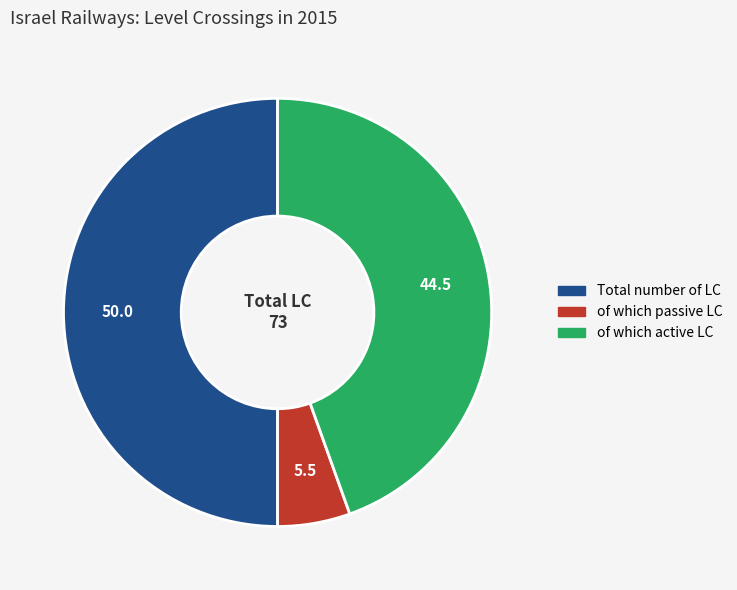

Rank the categories by value from lowest to highest.

of which passive LC, of which active LC, Total number of LC